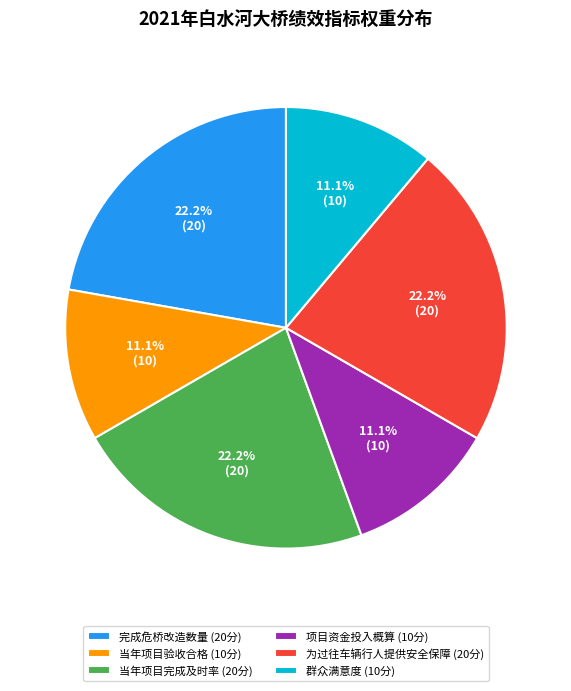

To the nearest percent, what is the average slice percentage?

17%